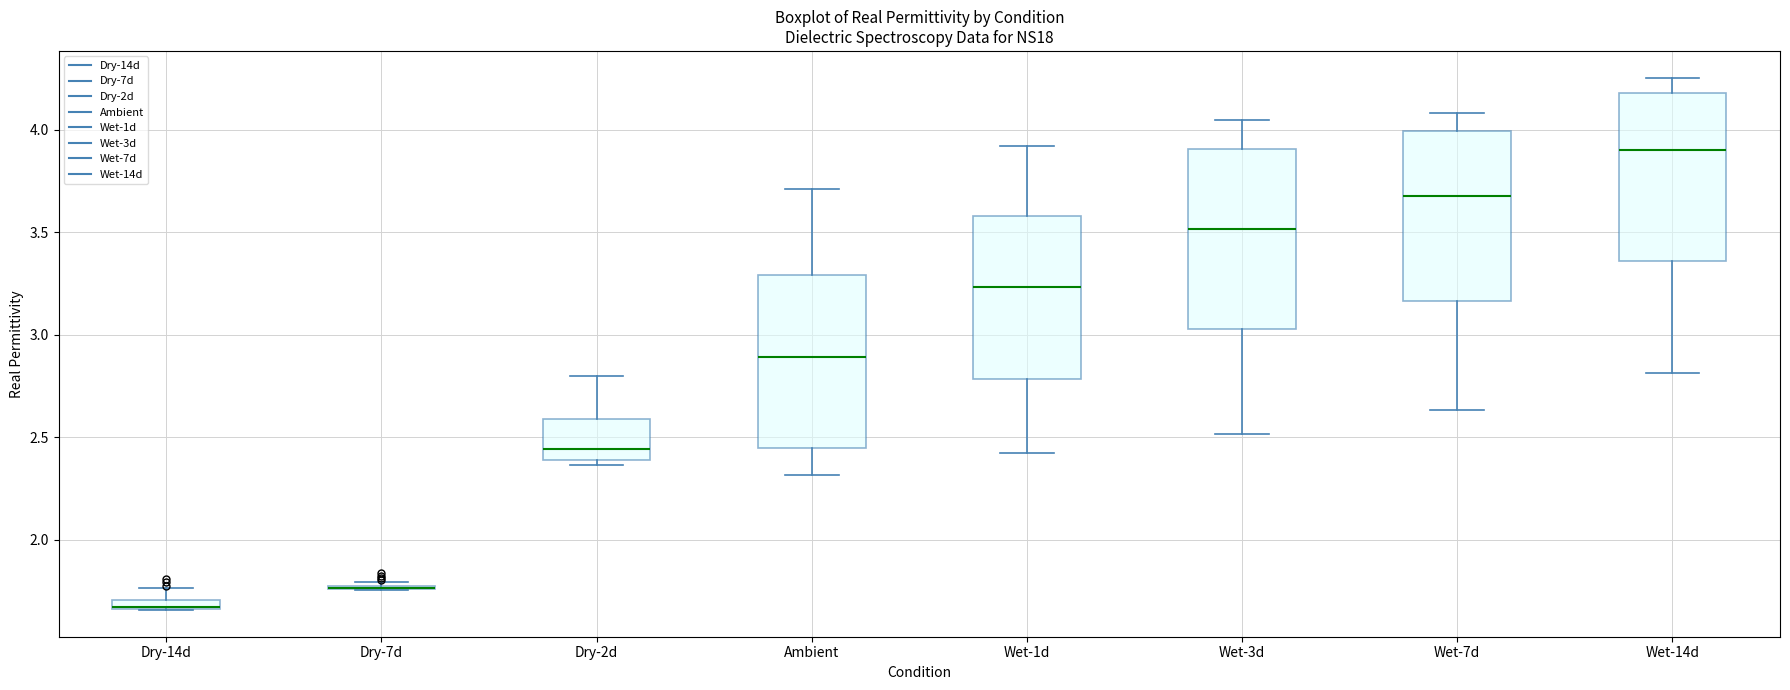

Where does the upper whisker of the box for Wet-7d end on the y-axis? The values are not printed on the chart, so give them approximately, as read against the axis.

4.10